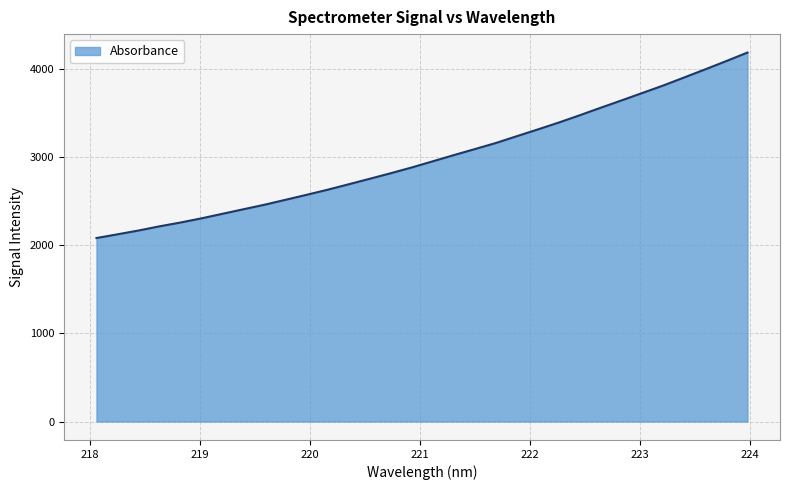

What is the minimum value shown in the chart?

2081.9